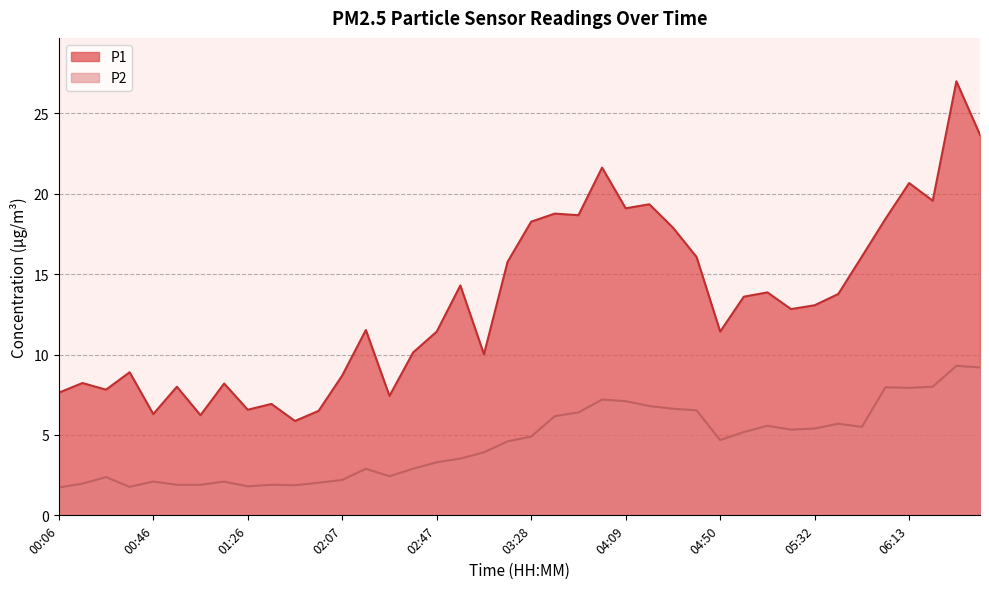

What is the highest value of the P2 series?

9.3